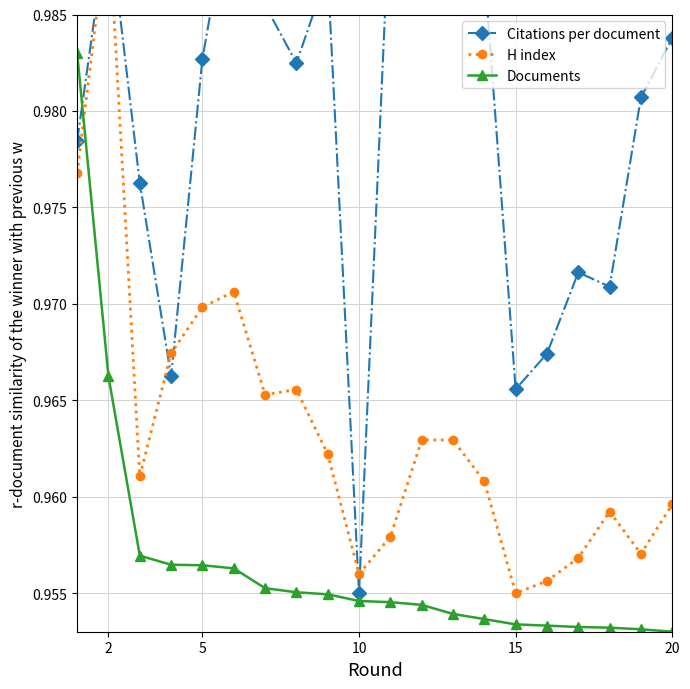

How many interior local valleys does the H index series have?

5